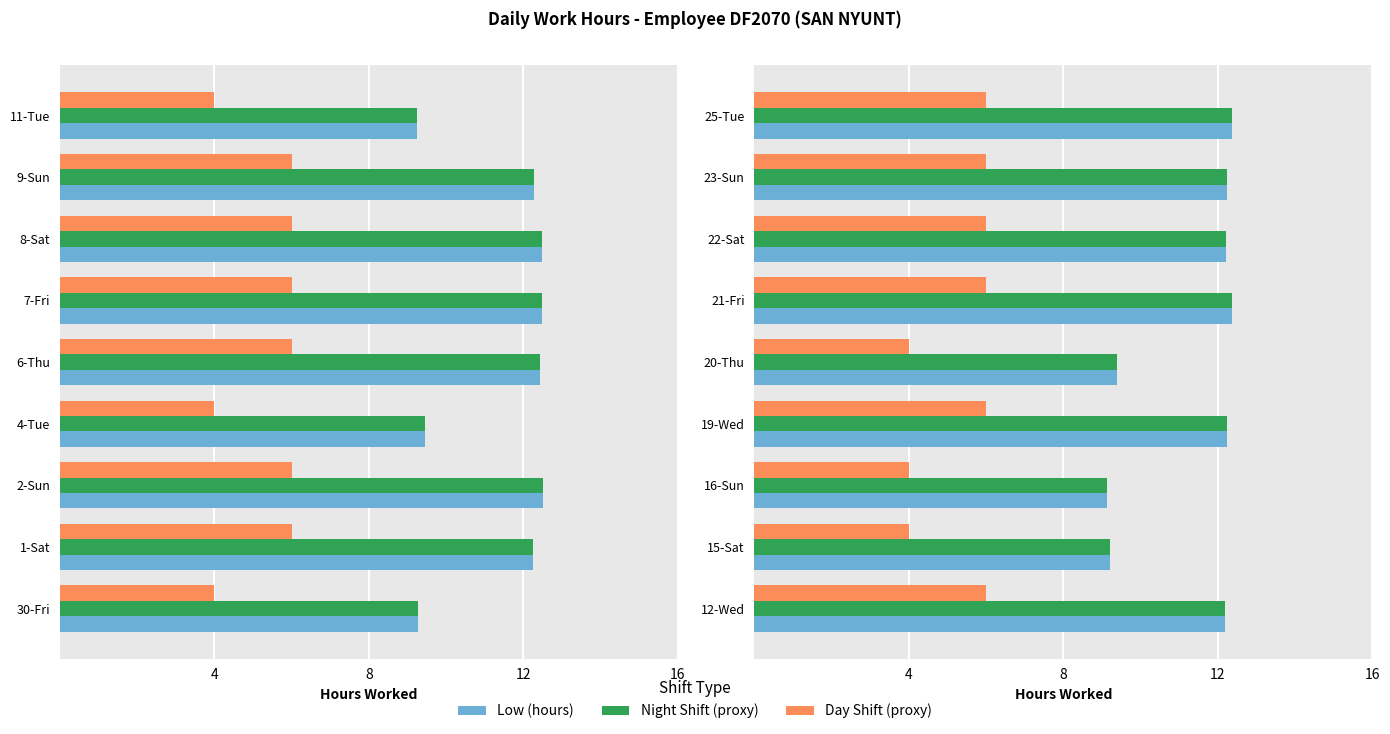

What are all the series names shown in the legend?

Low (hours), Night Shift (proxy), Day Shift (proxy)